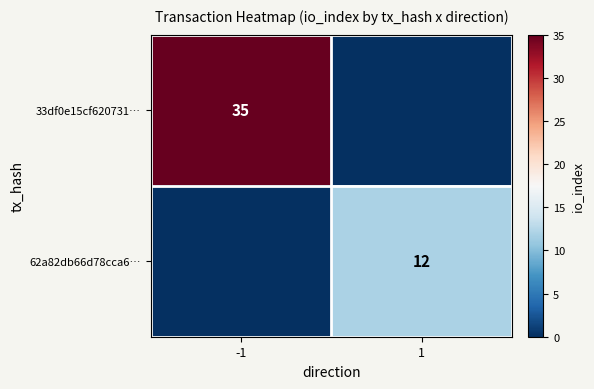

Is it true that 62a82db66d78cca6… equals 12 at 1?

True